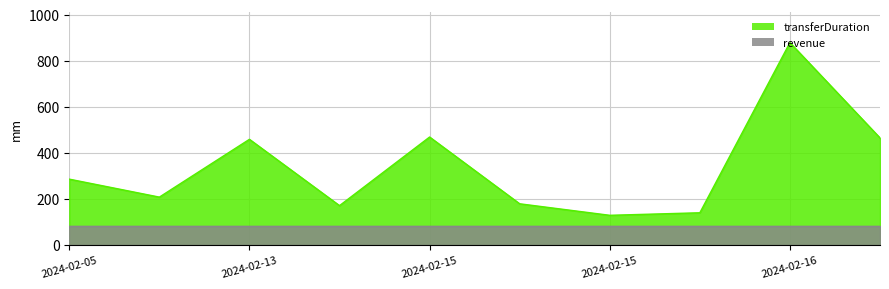

Which label corresponds to the smallest value in the chart?

2024-02-15